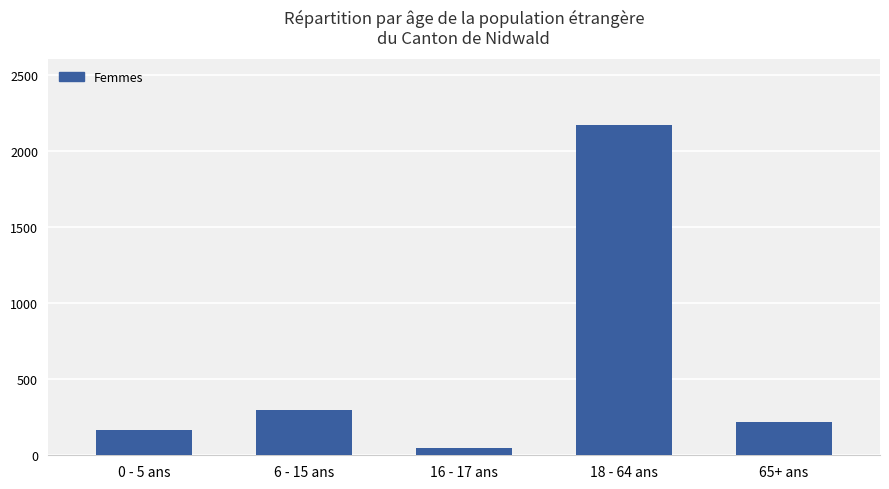

What is the label of the 1st bar from the right?

65+ ans